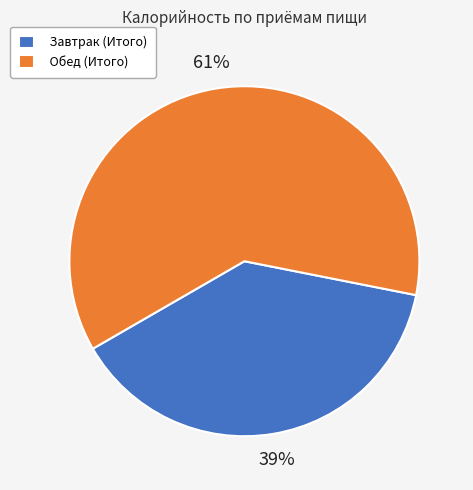

What is the ratio of the value at Обед (Итого) to the value at Завтрак (Итого)?

1.6